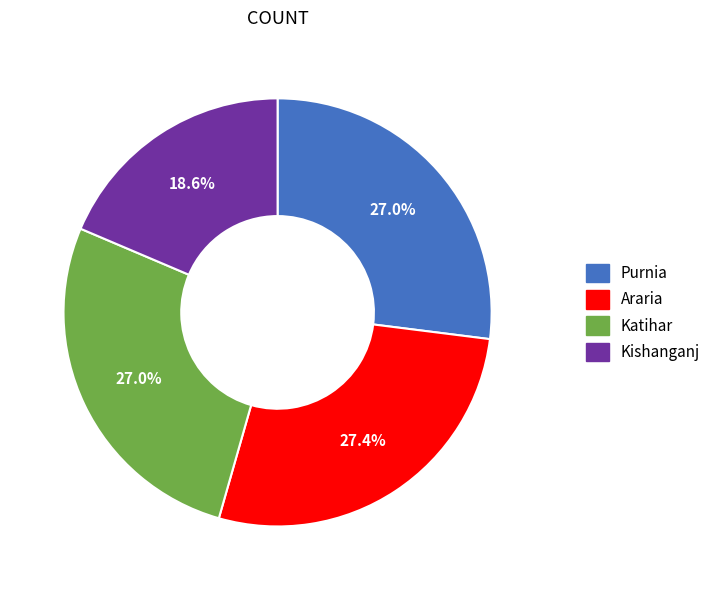

Does any single category account for the majority?

No